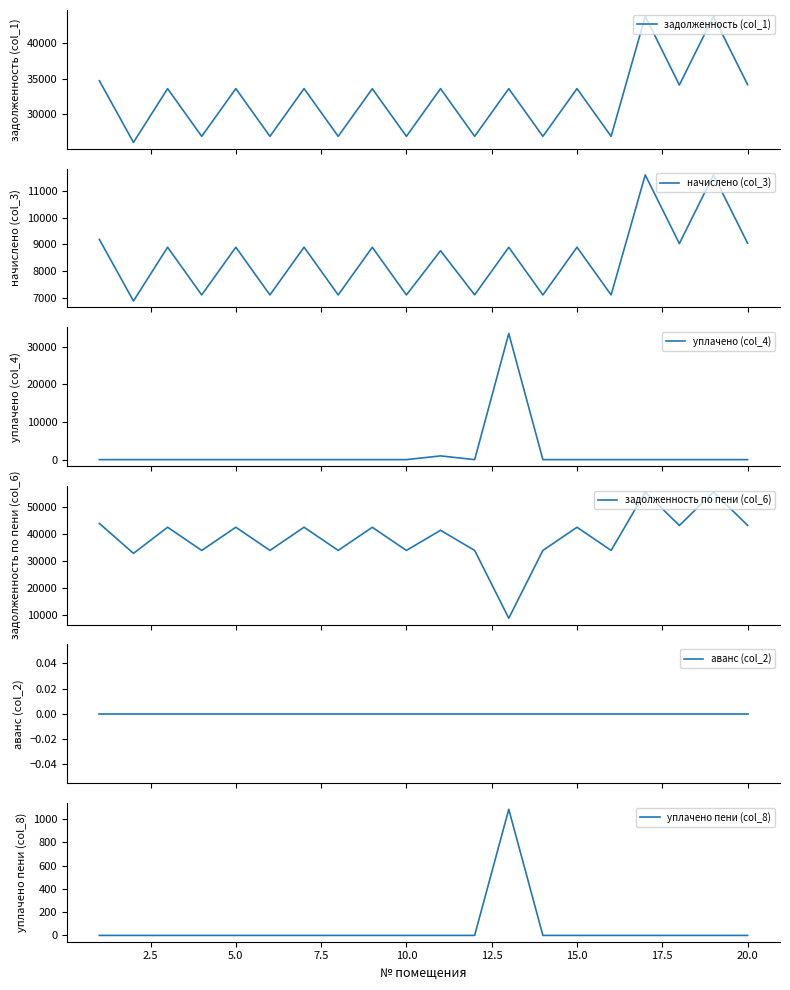

Which series has the largest range (max minus min)?

задолженность по пени (col_6)